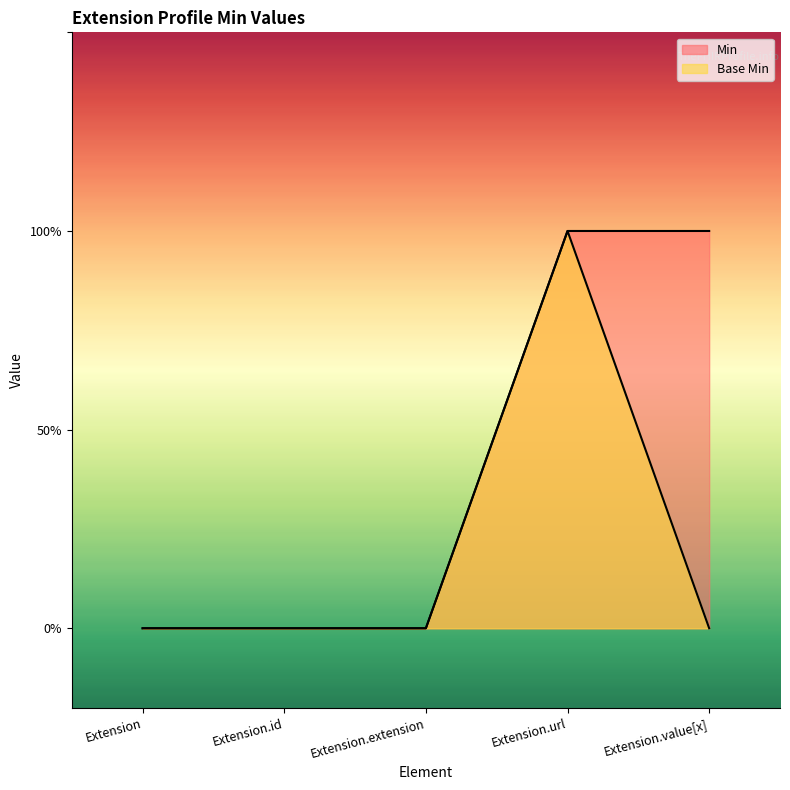

How many series are shown in this chart?

2